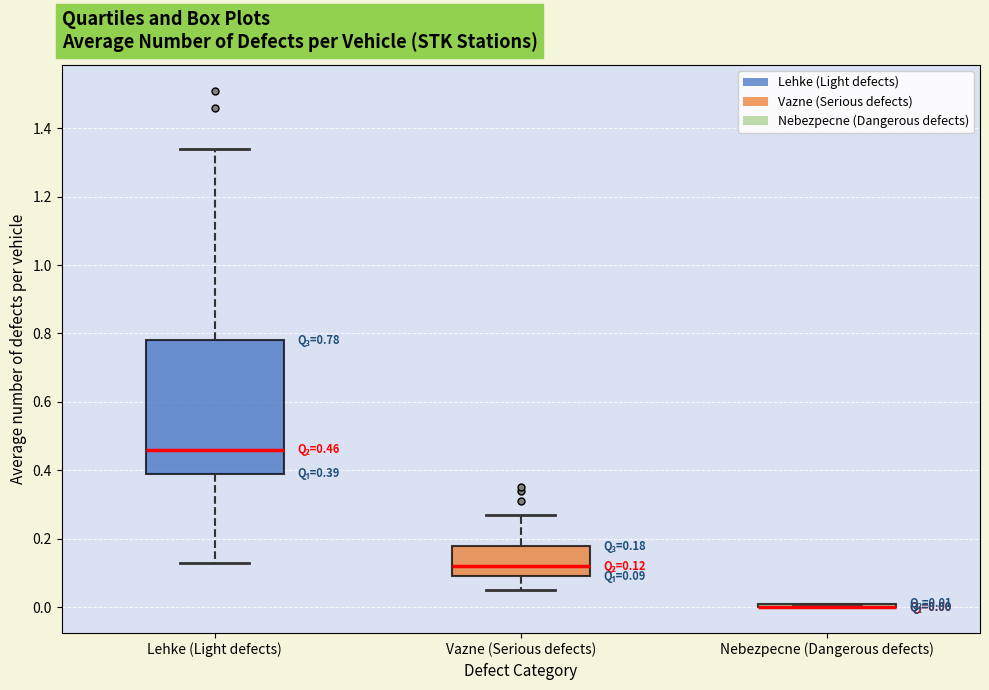

Which box is the tallest, from its lower edge to its upper edge?

Lehke (Light defects)